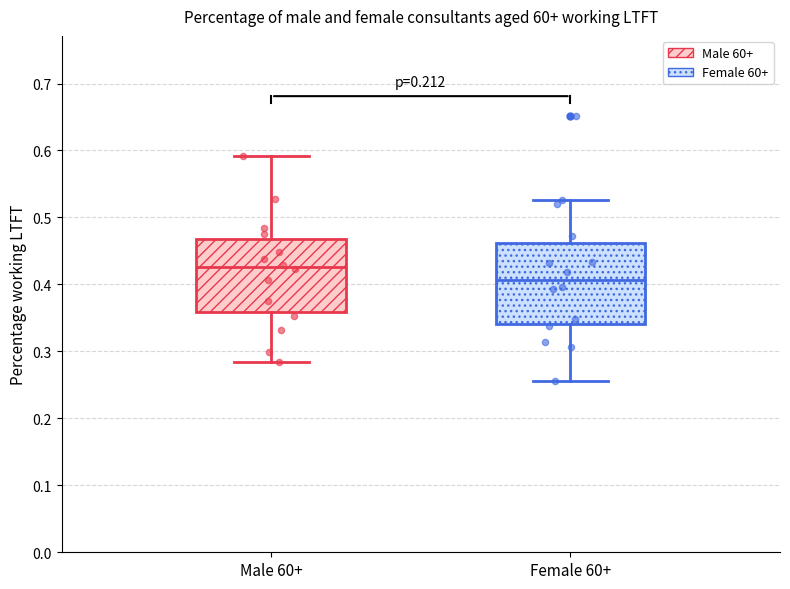

Which box has the highest median line?

Male 60+